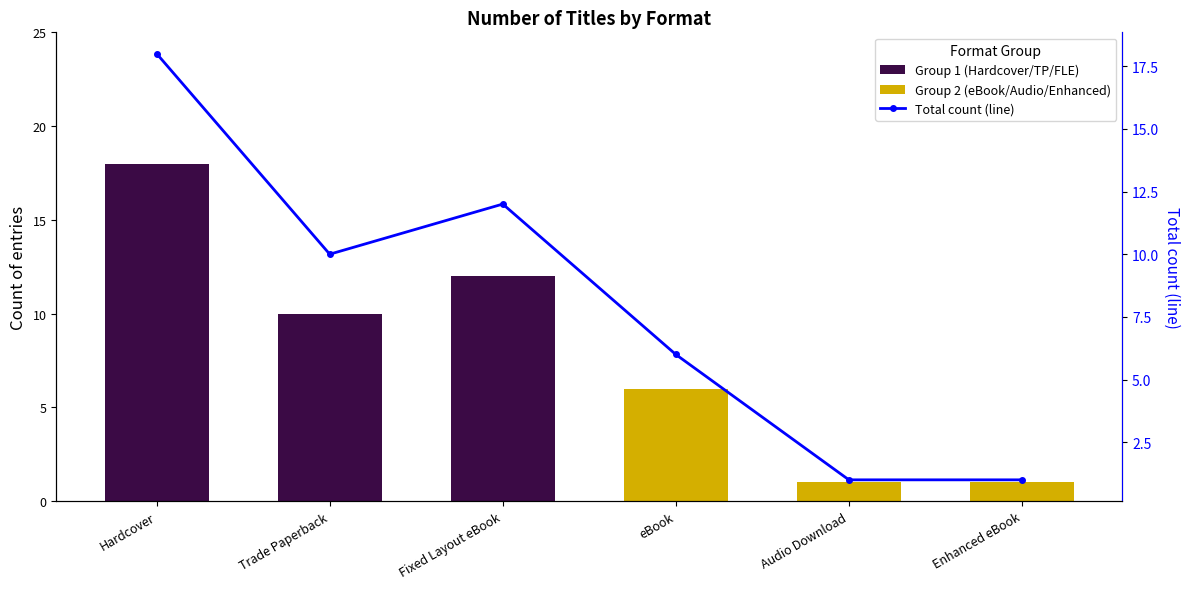

What is the lowest value of the Total count (line) series?

1